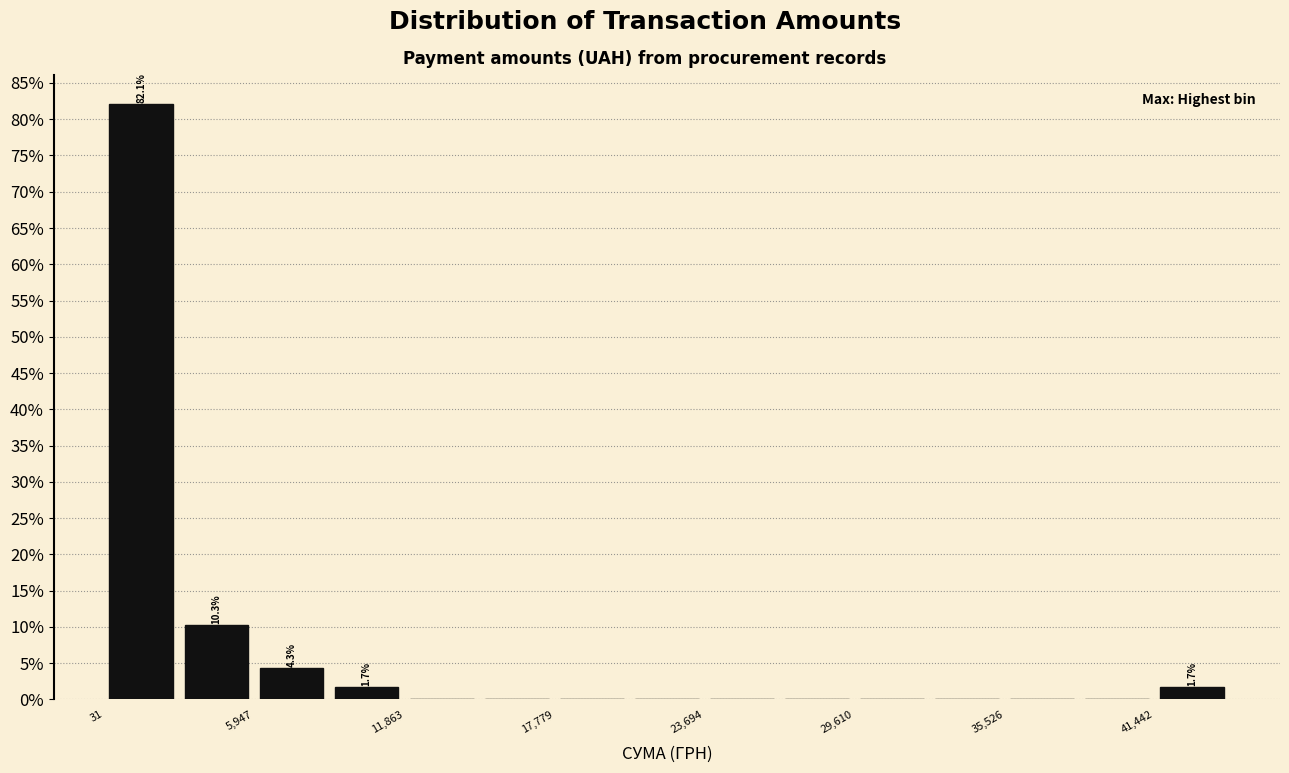

Around what value on the x-axis is the tallest bar? Give the approximate position of its centre, as read against the axis.

2000